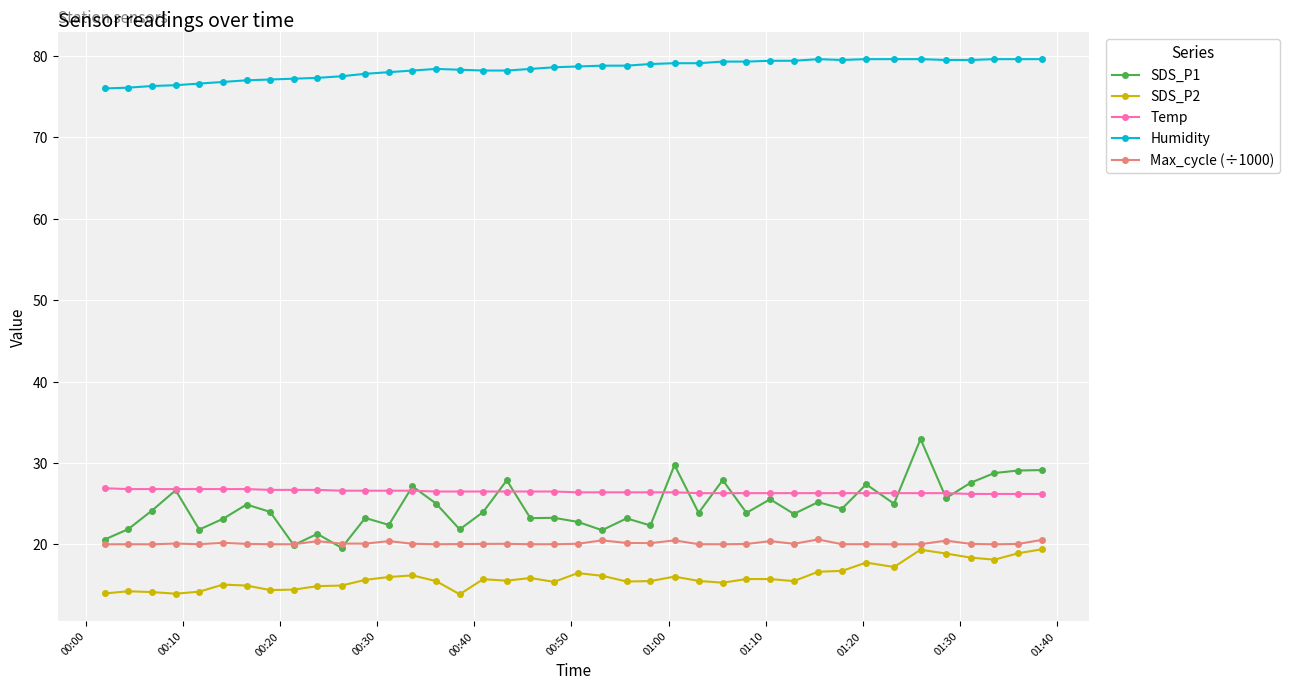

What is the value of the SDS_P2 point at the 34th from the left?

17.2